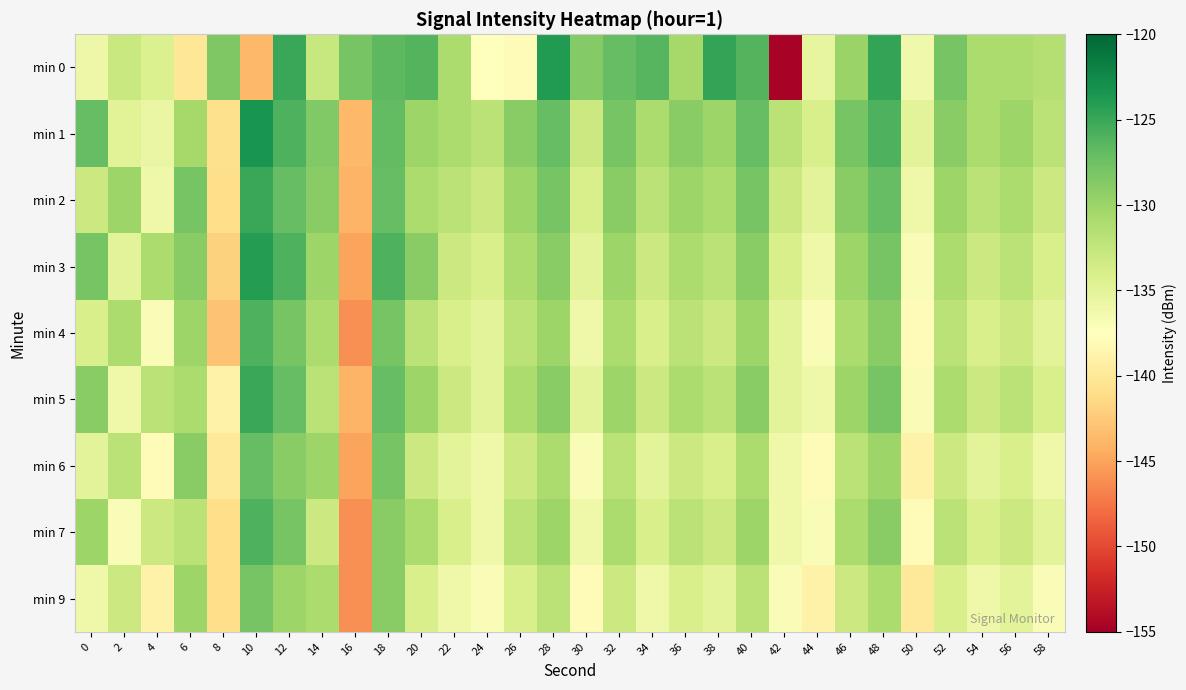

Which series has the largest range (max minus min)?

min 0